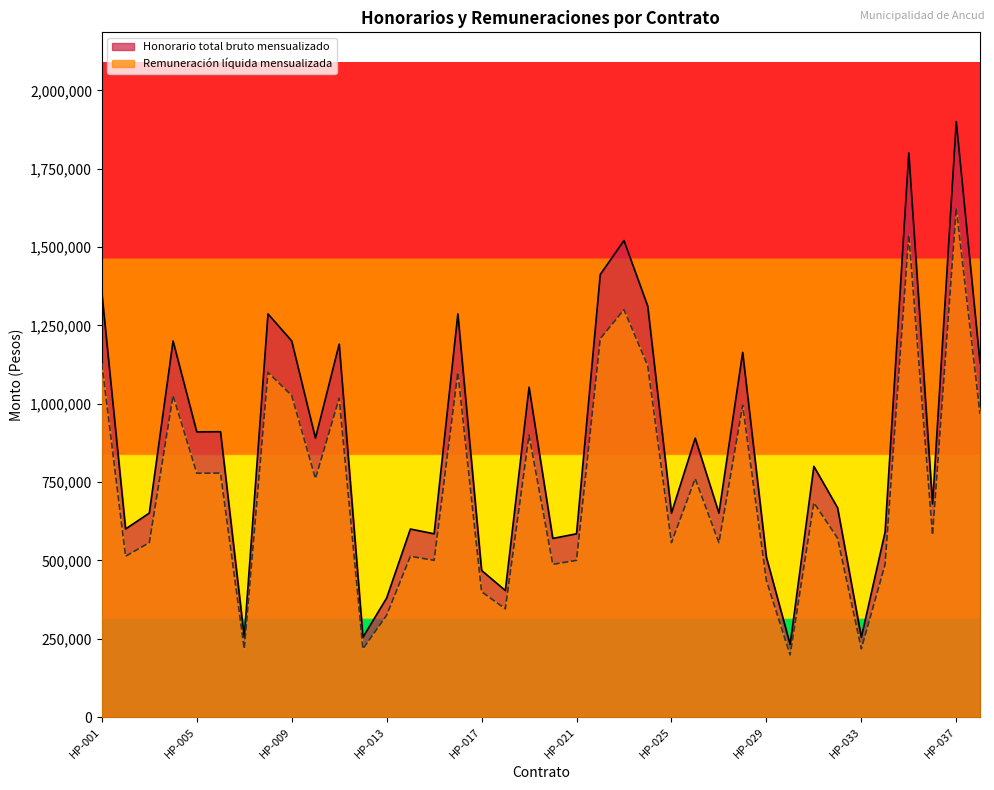

What are all the series names shown in the legend?

Honorario total bruto mensualizado, Remuneración líquida mensualizada